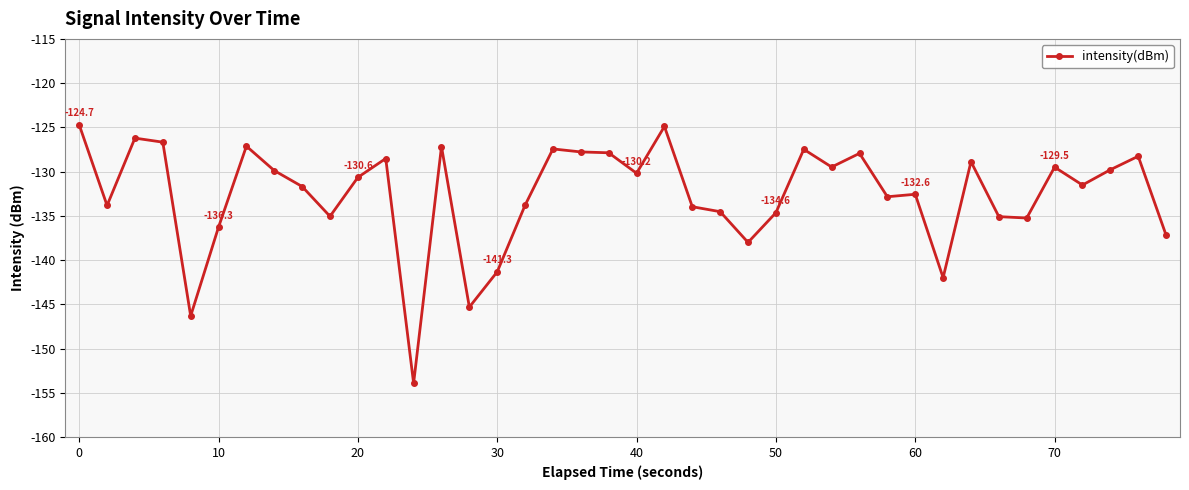

What is the sum of all values?

-5305.4